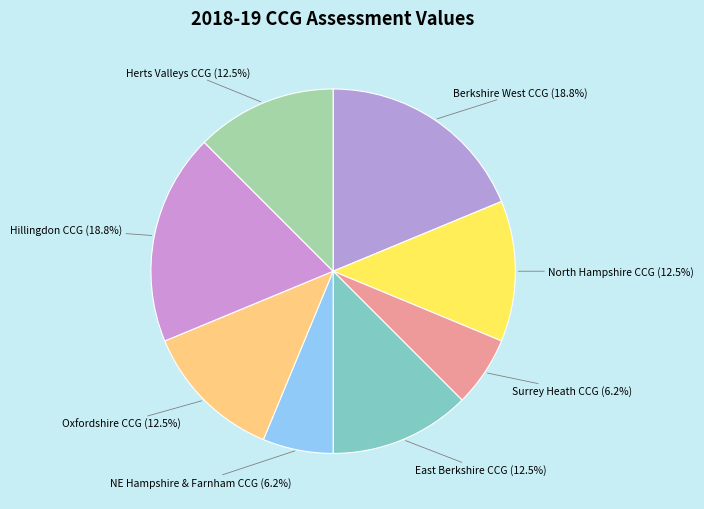

Is there a majority slice in this chart?

No